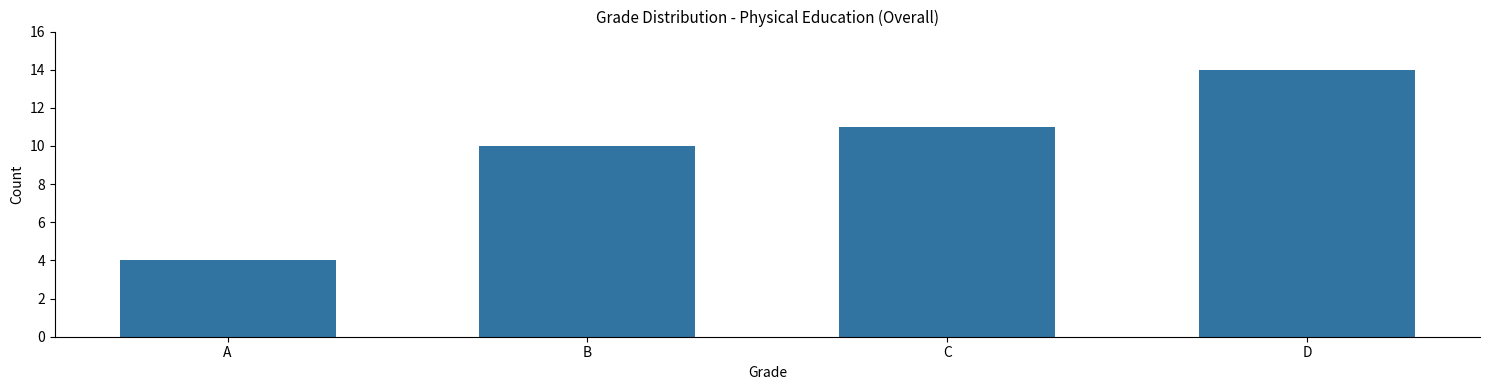

List the labels in order of value, smallest first.

A, B, C, D